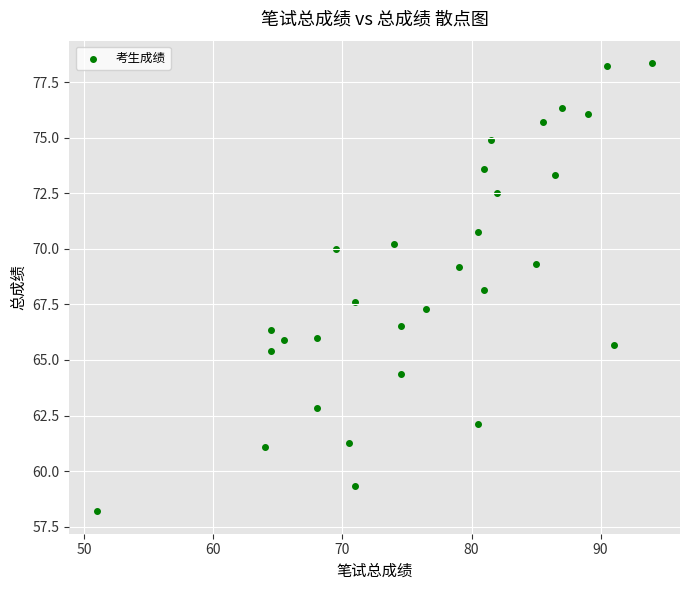

What is the range of X values (max minus min)?

43.0